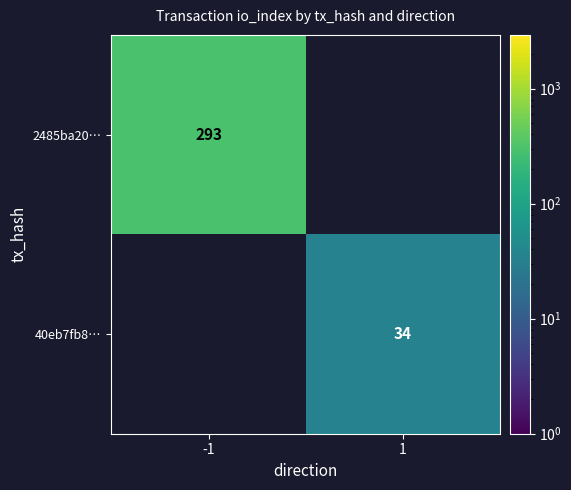

True or false: 40eb7fb8… has a value of 34 at 1.

True